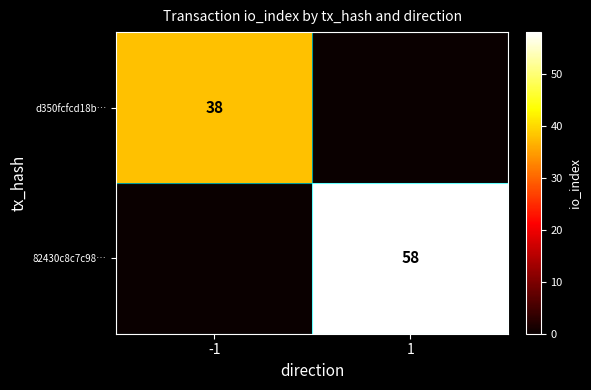

The d350fcfcd18b… series shows 38 at -1. True or false?

True